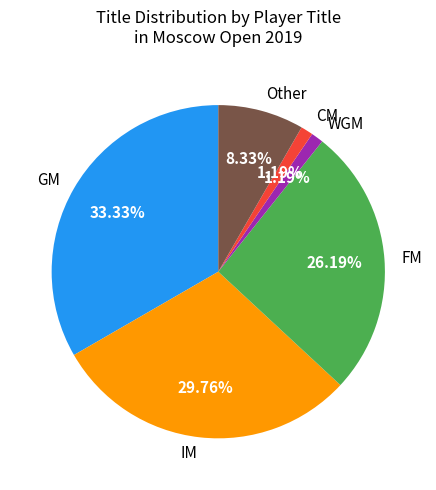

Is the sum of CM and IM greater than half?

No